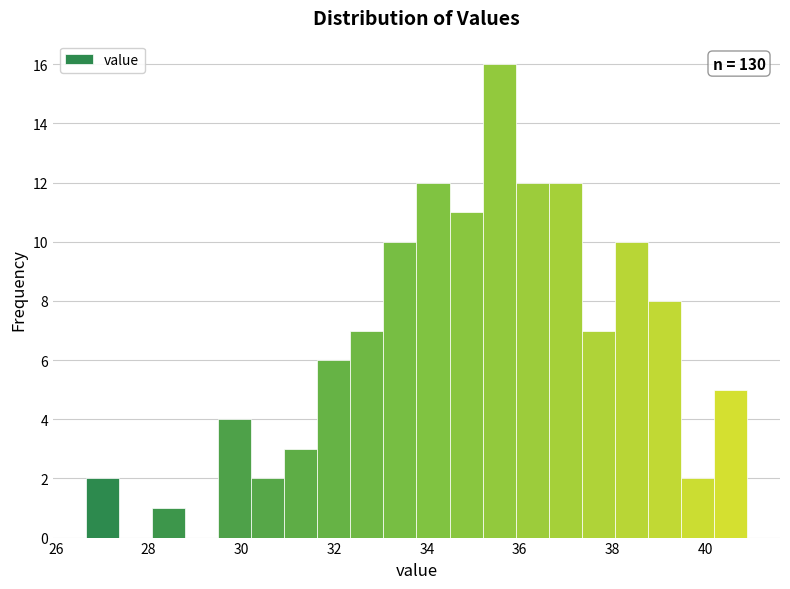

Read against the x-axis, roughly where is the centre of the tallest bar?

35.6